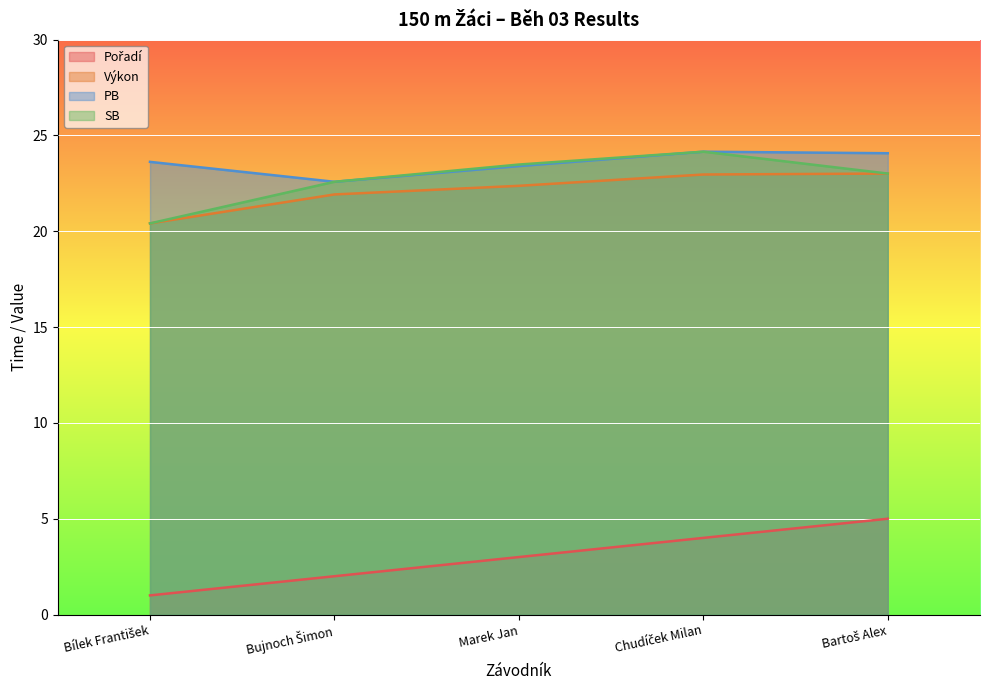

What is the label of the 4th point from the right?

Bujnoch Šimon